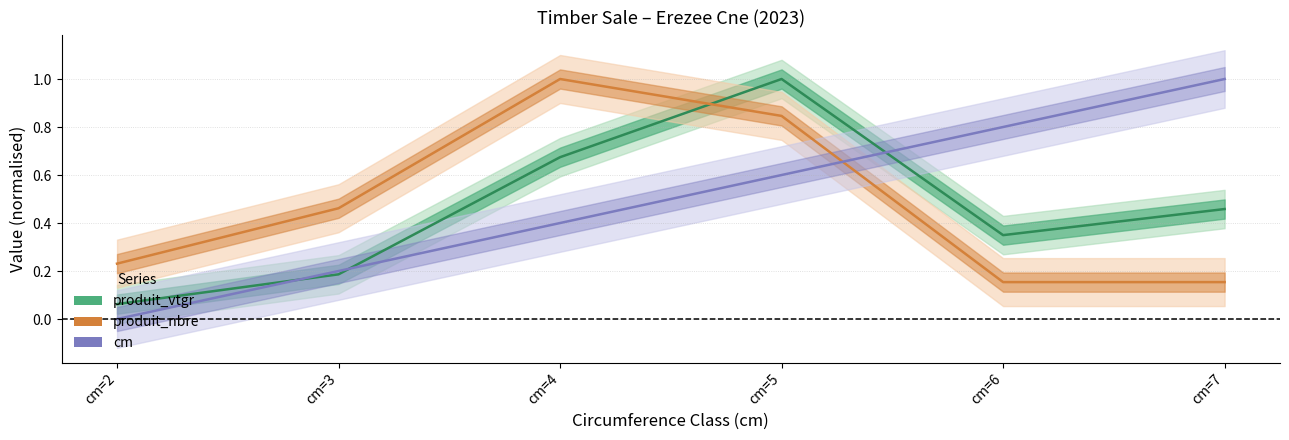

True or false: produit_vtgr has a value of 0.1 at cm=3.

False